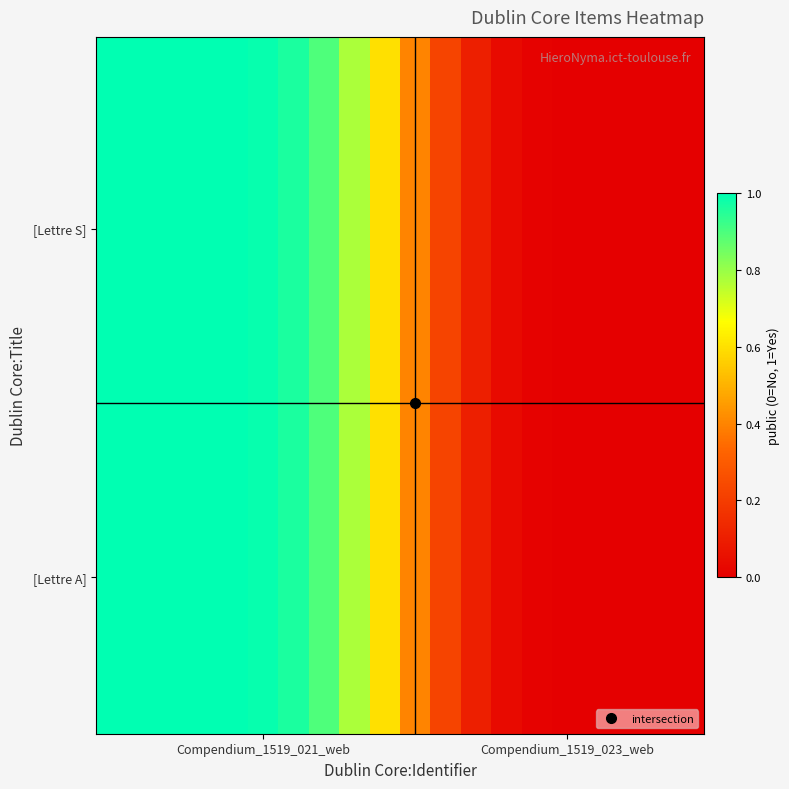

What is the greatest value displayed?

1.0